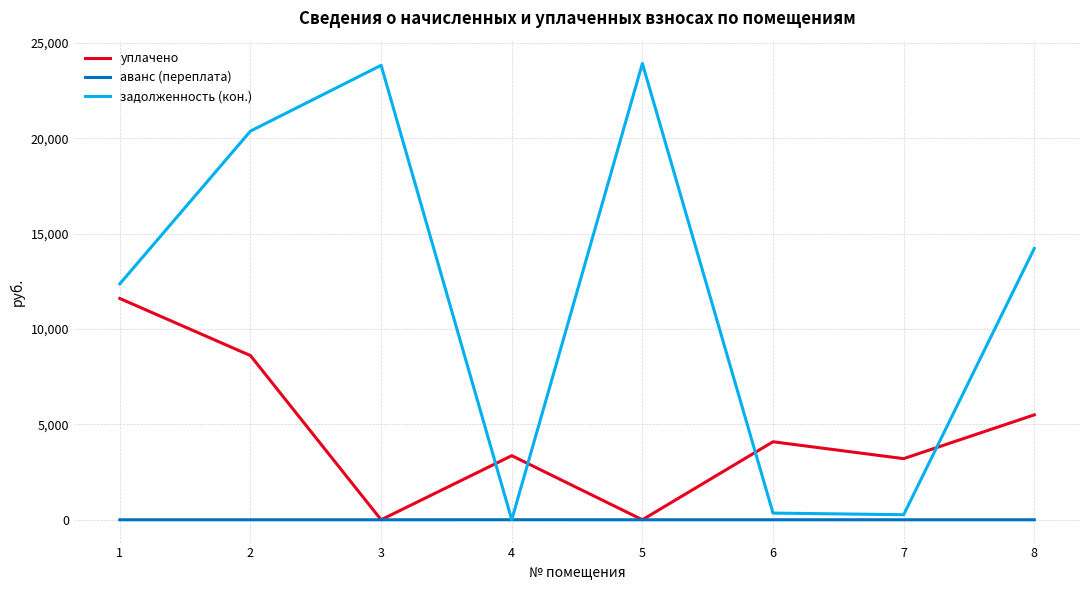

What is the difference between the maximum and second lowest values in the задолженность (кон.) series?

23656.3